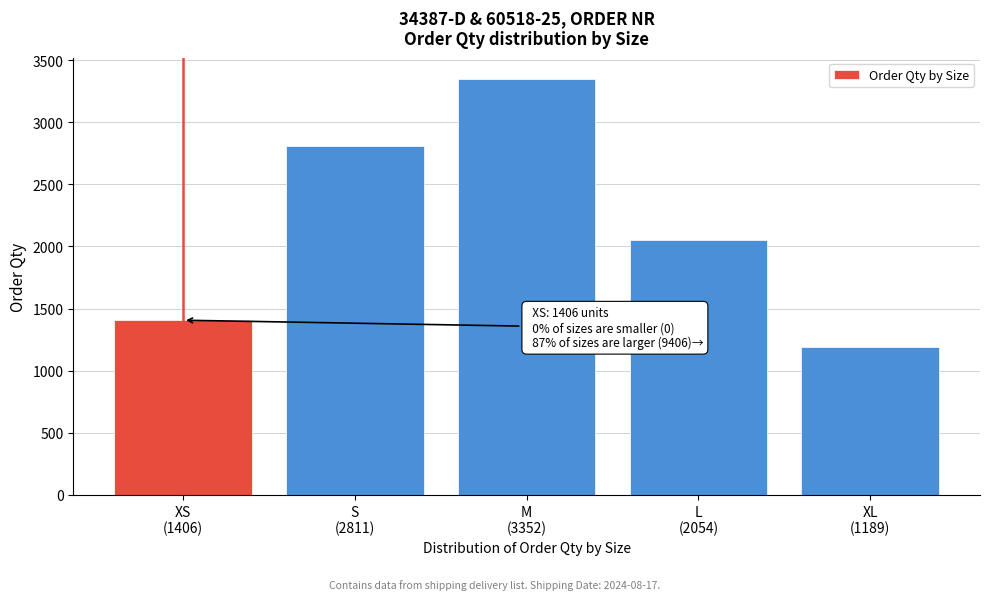

Reading right to left, what are all the values shown in this chart?

1189	2054	3352	2811	1406